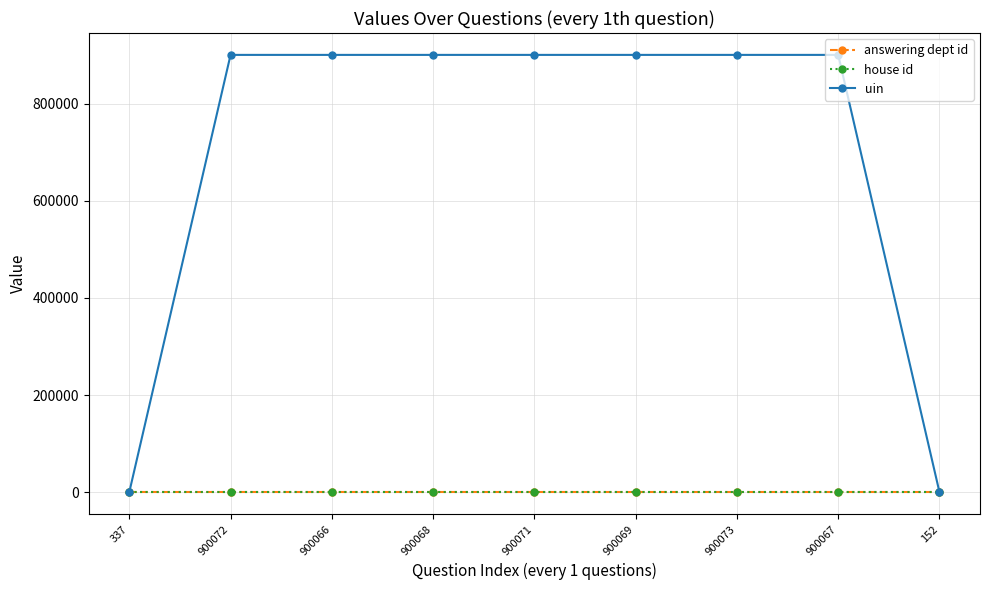

Is it true that uin equals 1314288 at 900066?

False